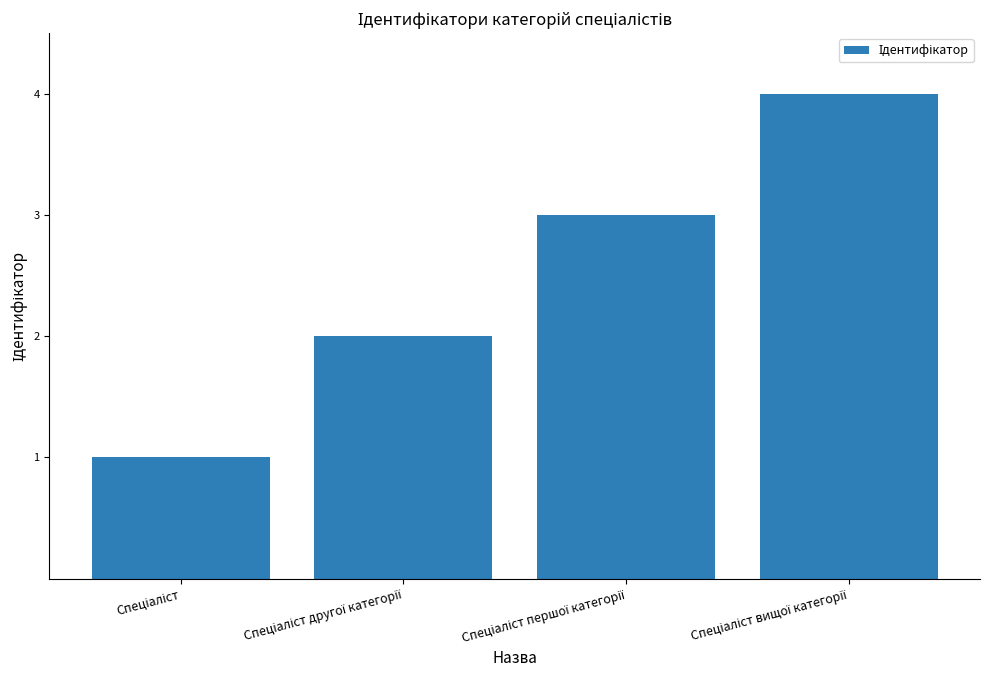

What is the difference between the second highest and minimum values?

2